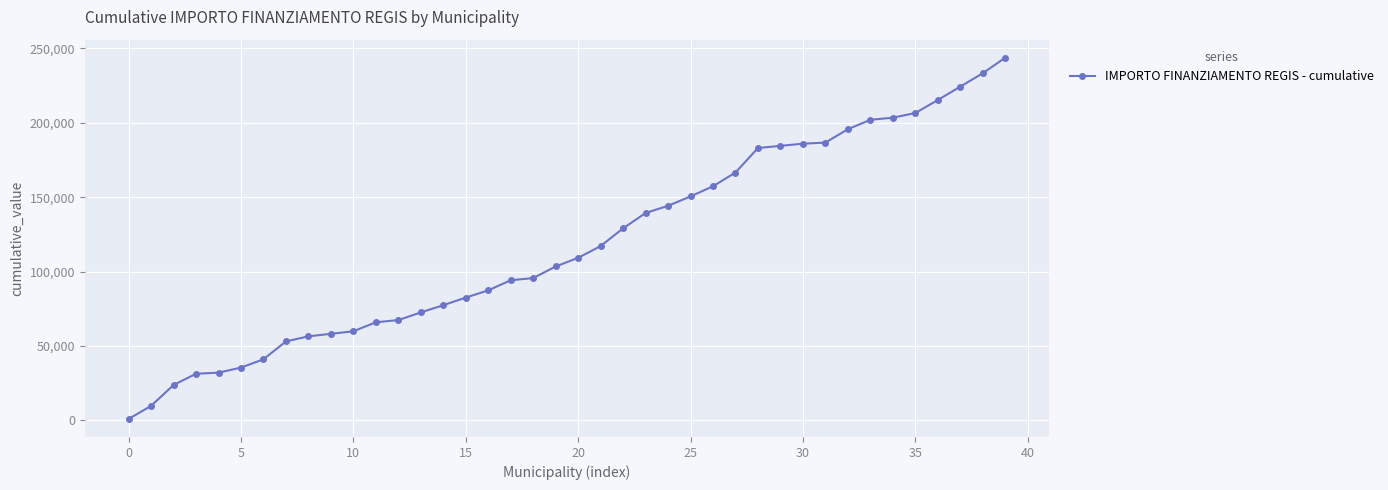

What is the greatest value displayed?

243716